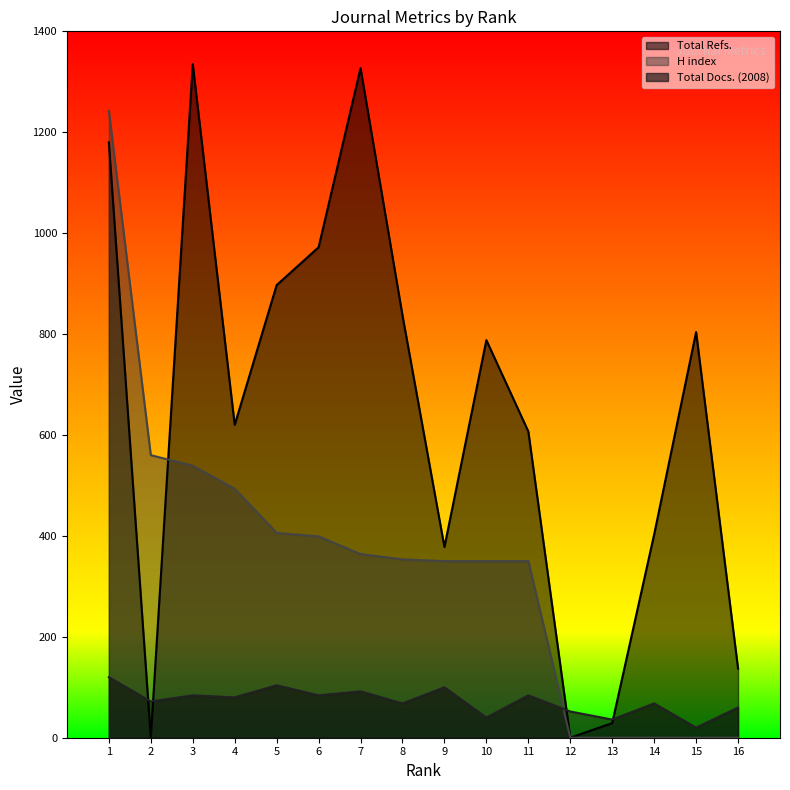

Between 4 and 12, which series saw the biggest shift?

Total Refs.